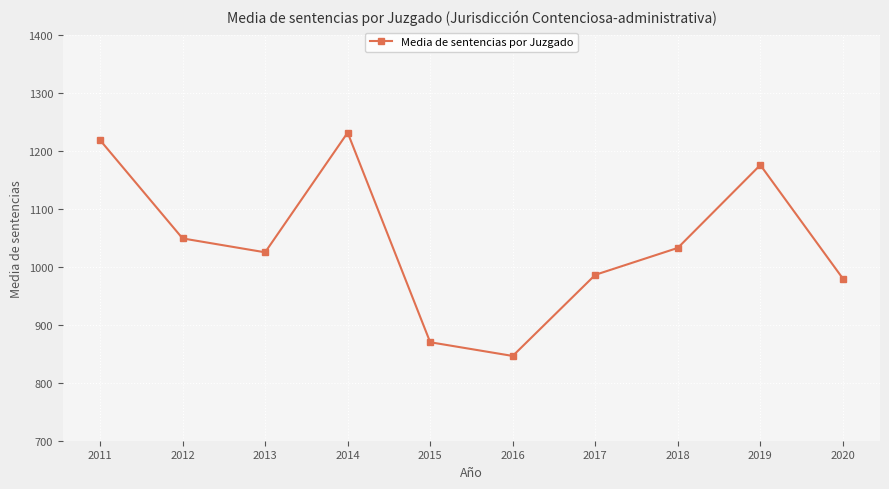

Where does the data first go above 1033?

2011